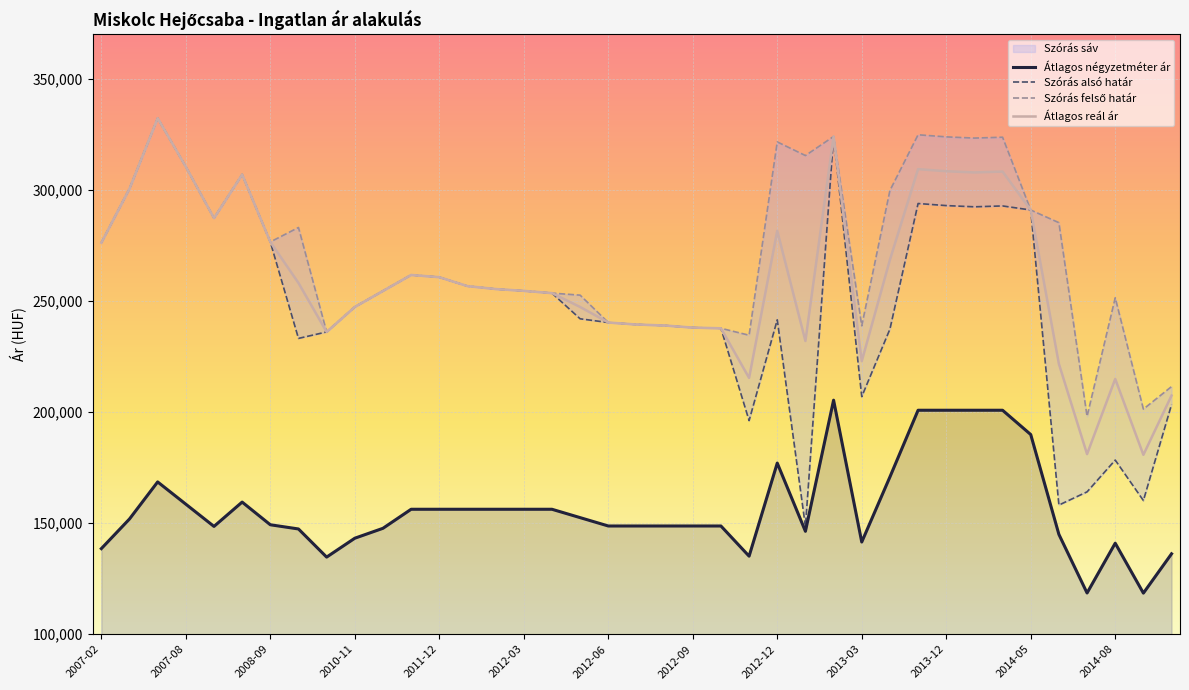

At 2014-07, list the series in order from largest to smallest.

Szórás felső határ, Átlagos reál ár, Szórás alsó határ, Átlagos négyzetméter ár